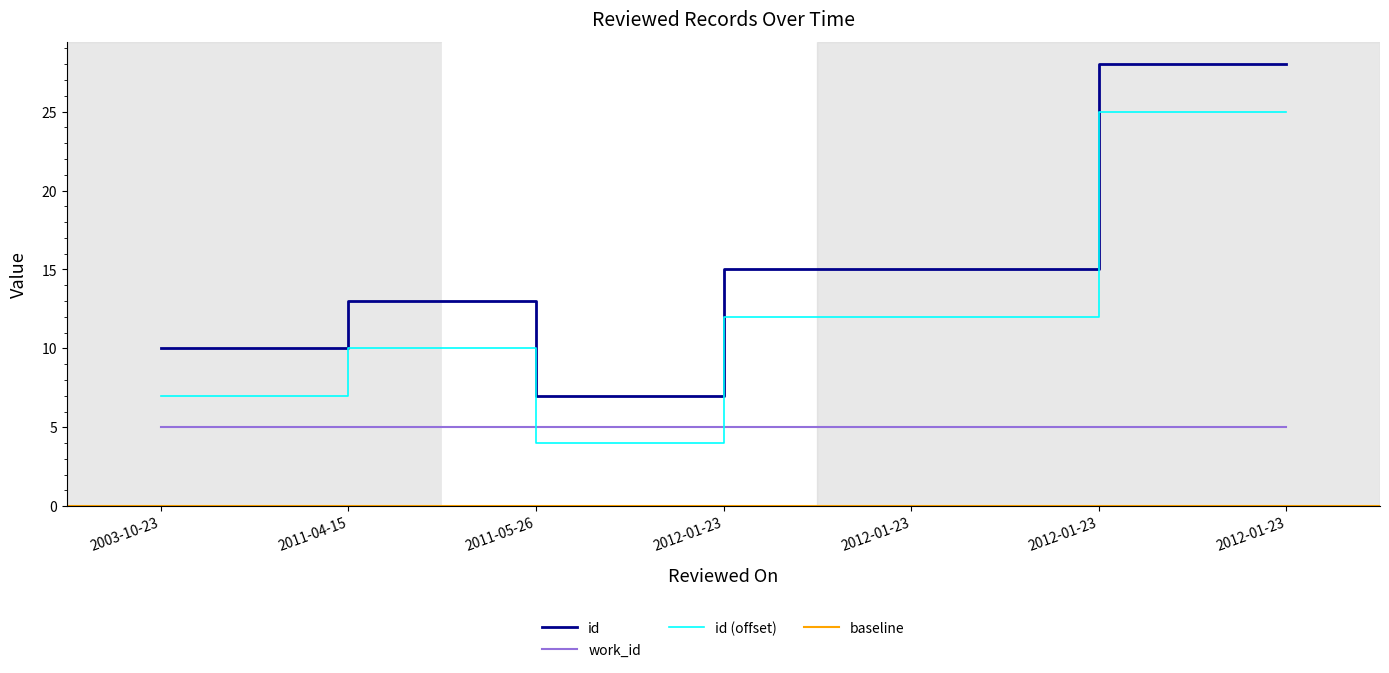

At which category does the data reach its first local valley?

2011-05-26